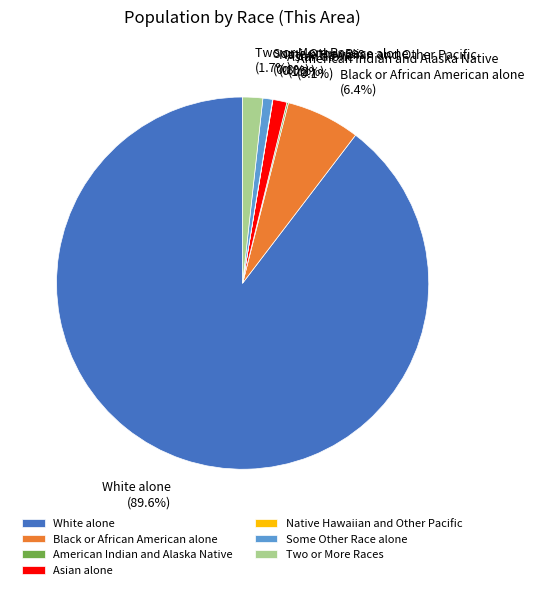

What is the ratio of the value at Two or More Races to the value at Asian alone?

1.4